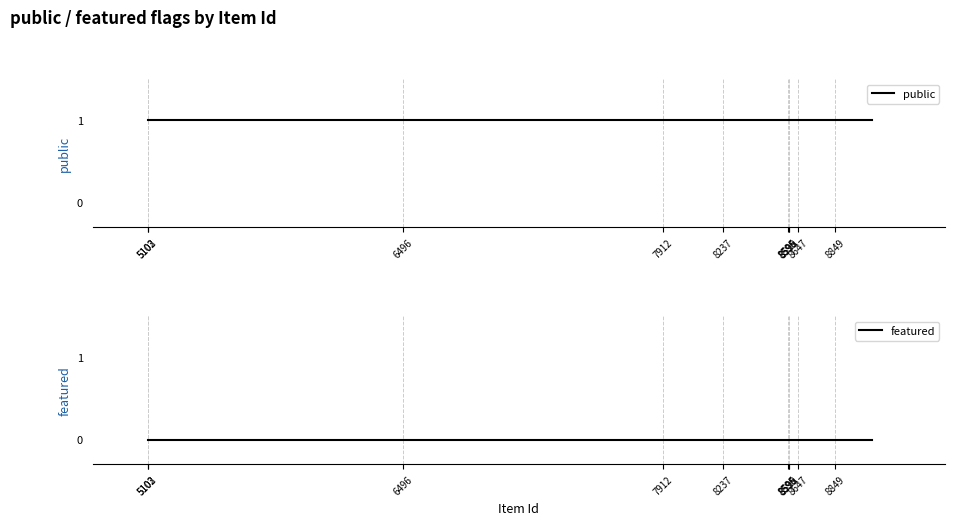

True or false: public and featured cross at least once.

False